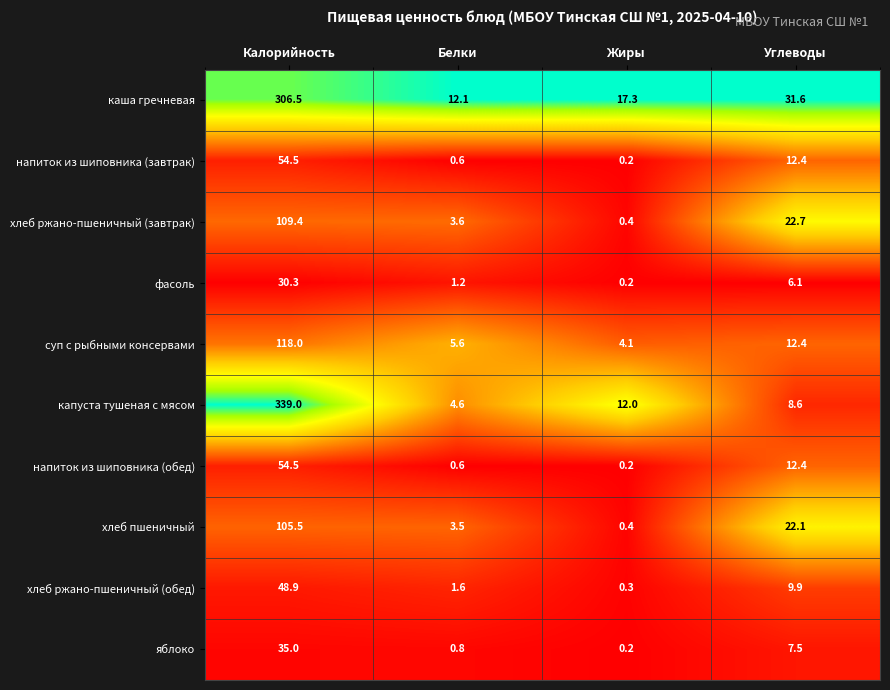

What is the sum of all хлеб ржано-пшеничный (завтрак) values?

136.1